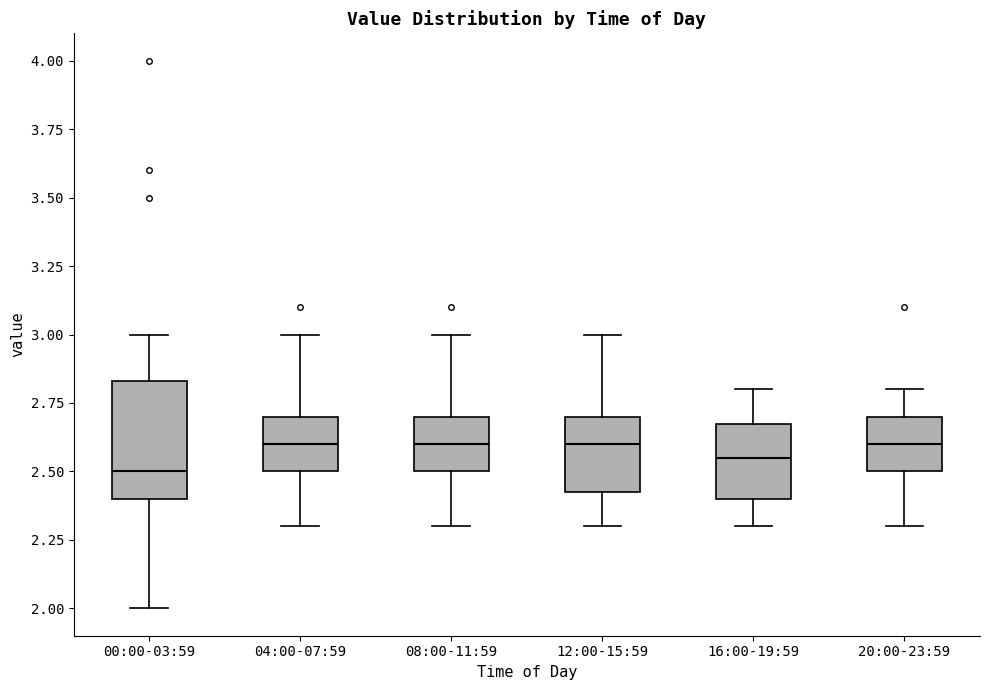

Comparing the boxes themselves (not the whiskers), which one is the tallest?

00:00-03:59